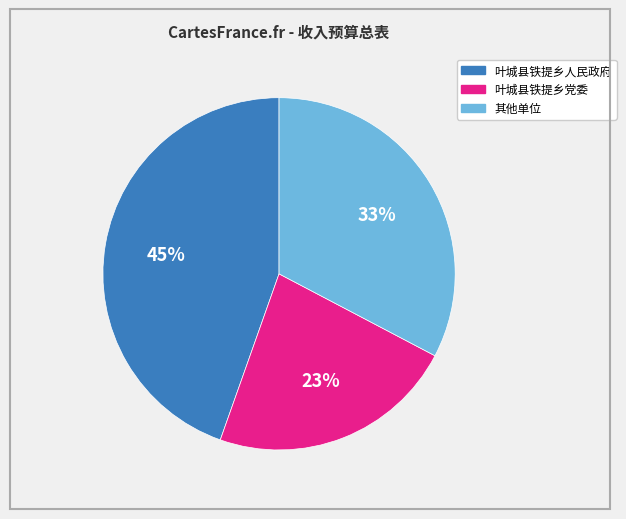

Does any single category account for the majority?

No